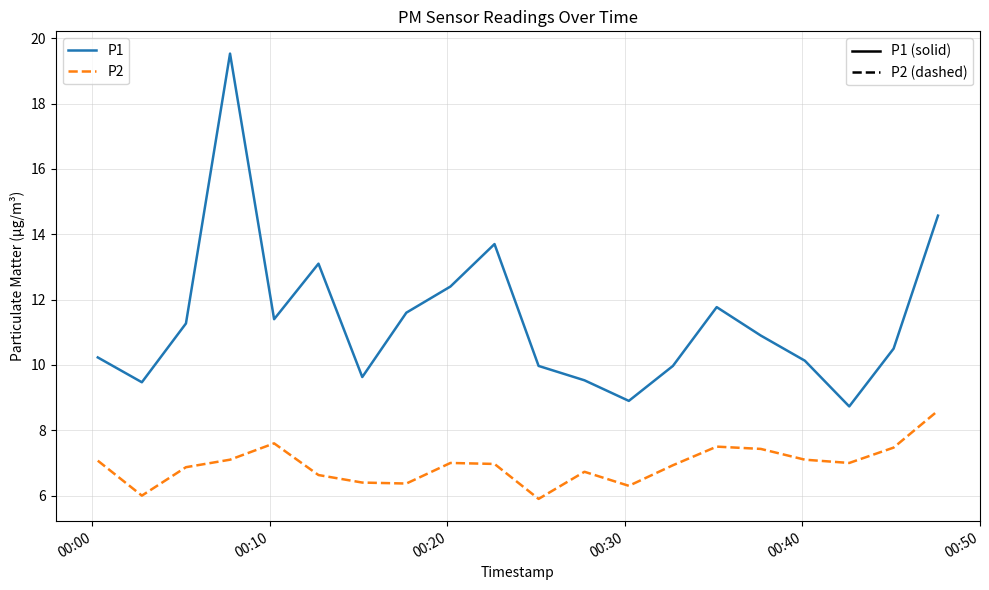

What is the minimum value shown in the chart?

5.9